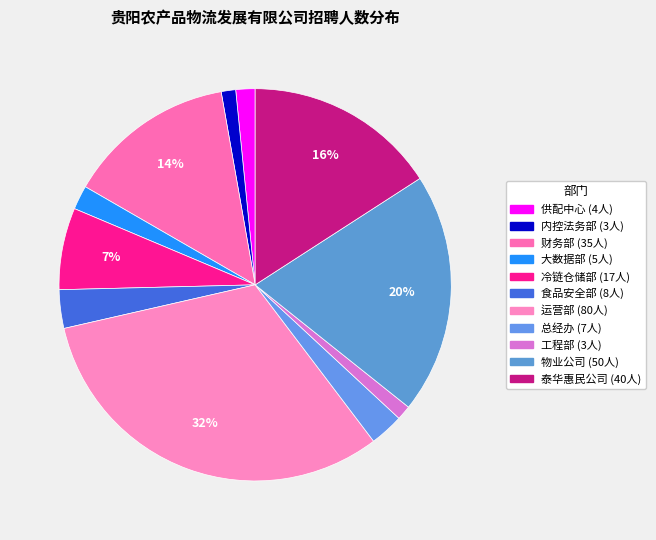

Count the number of slices in the pie.

11